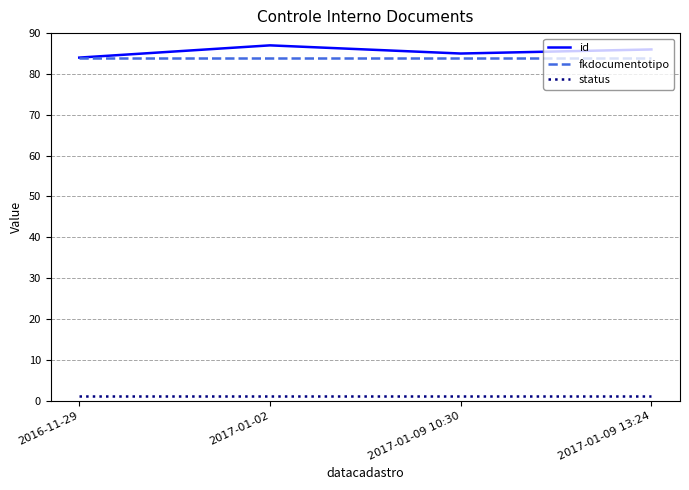

The status series shows 1 at 2017-01-09 10:30. True or false?

True